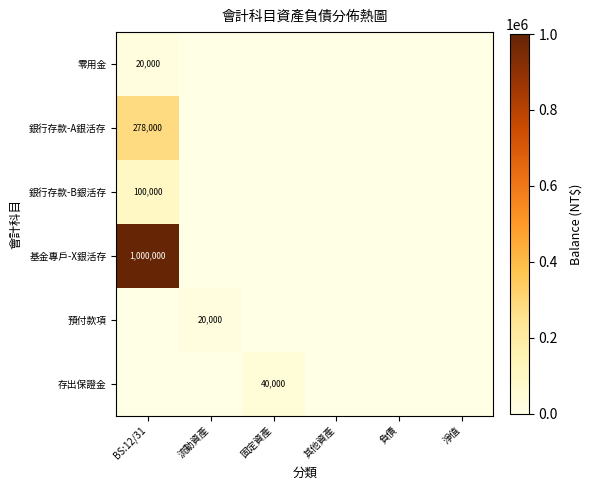

Is it true that 基金專戶-X銀活存 equals 0 at 淨值?

True